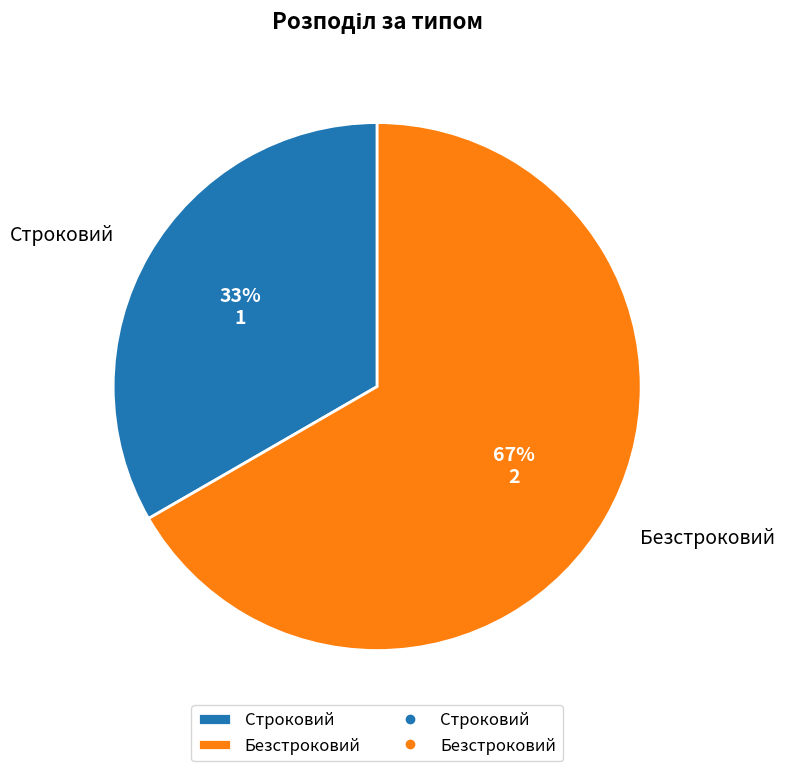

What percentage is the Строковий slice, to the nearest percent?

33%